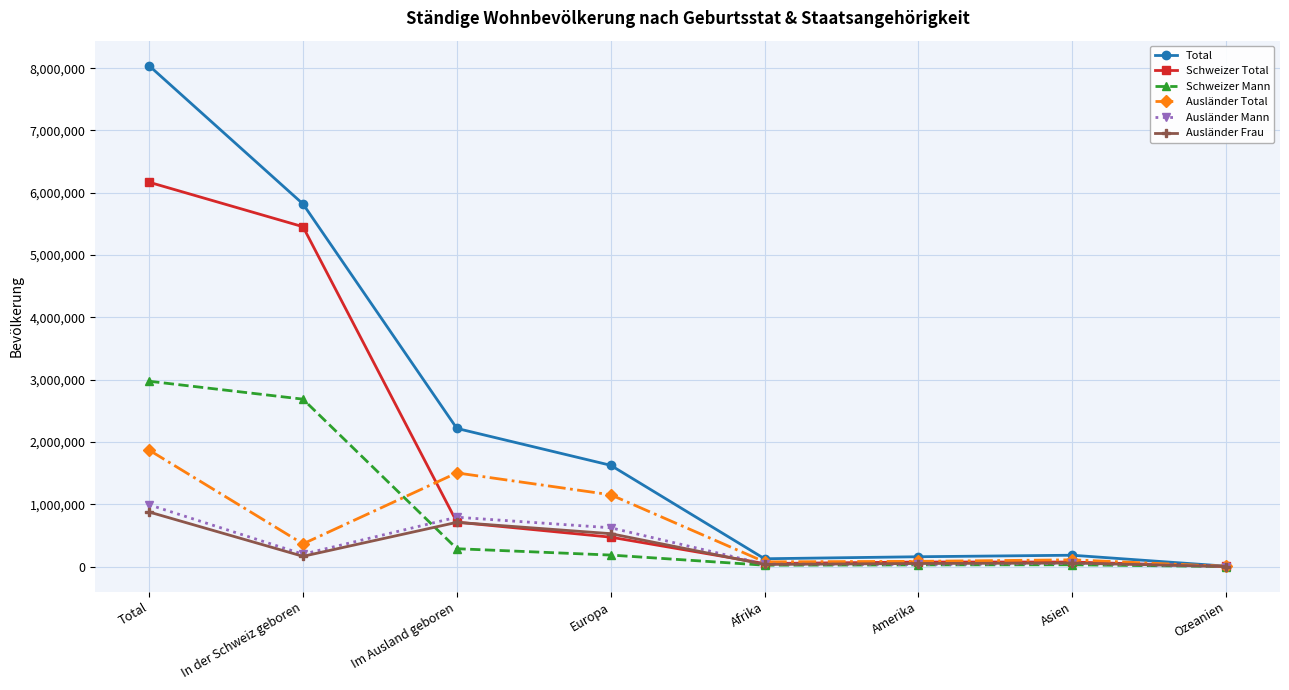

What is the total value across all series at Ozeanien?

21428